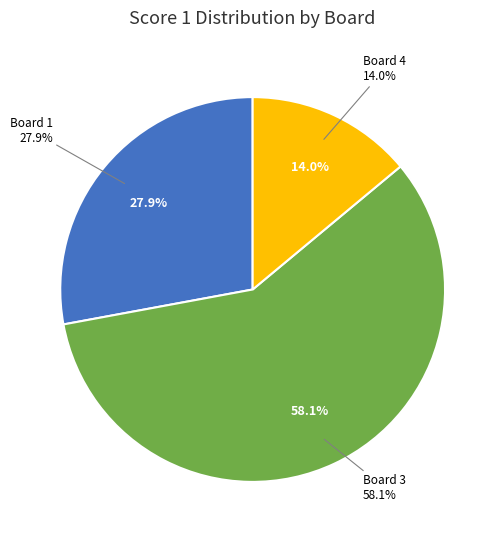

What portion of the pie excludes Board 4?

86.0%